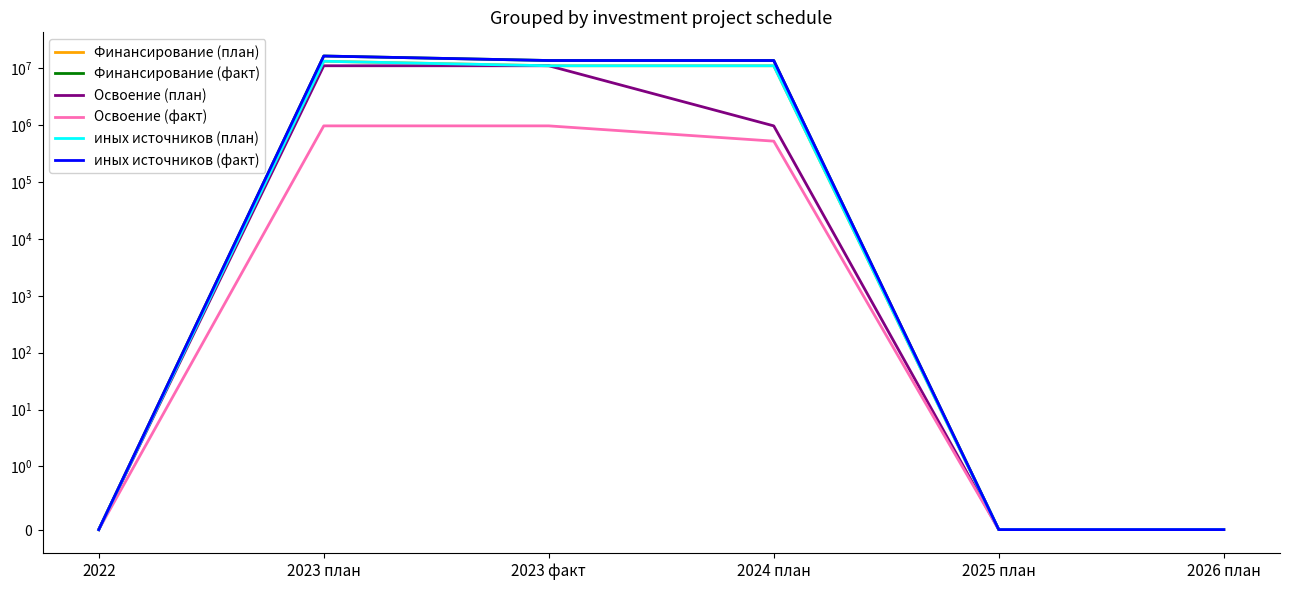

What is the label of the 6th point from the left?

2026 план